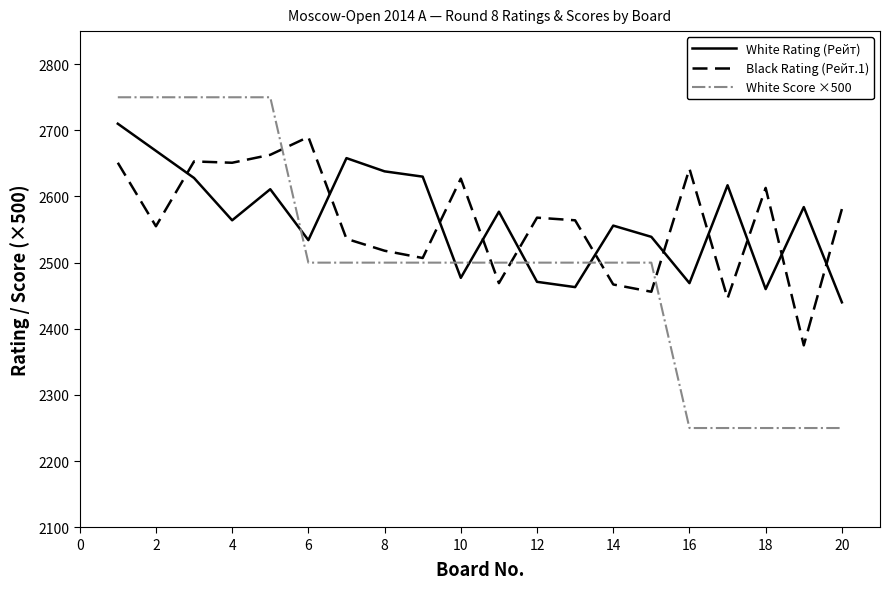

Which series has the largest range (max minus min)?

White Score ×500